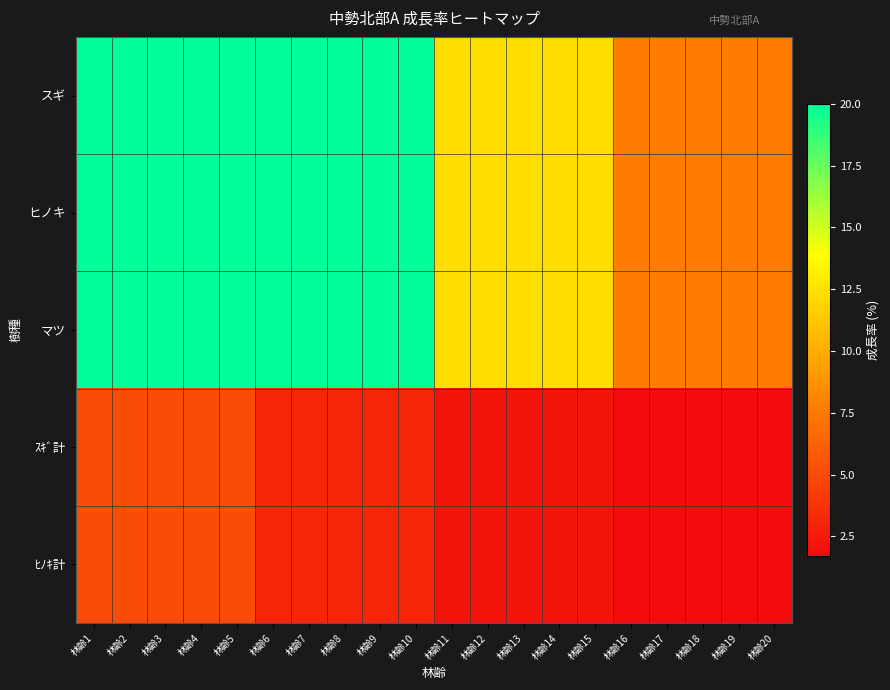

What is the difference between the highest and lowest values at 林齢9?

16.9